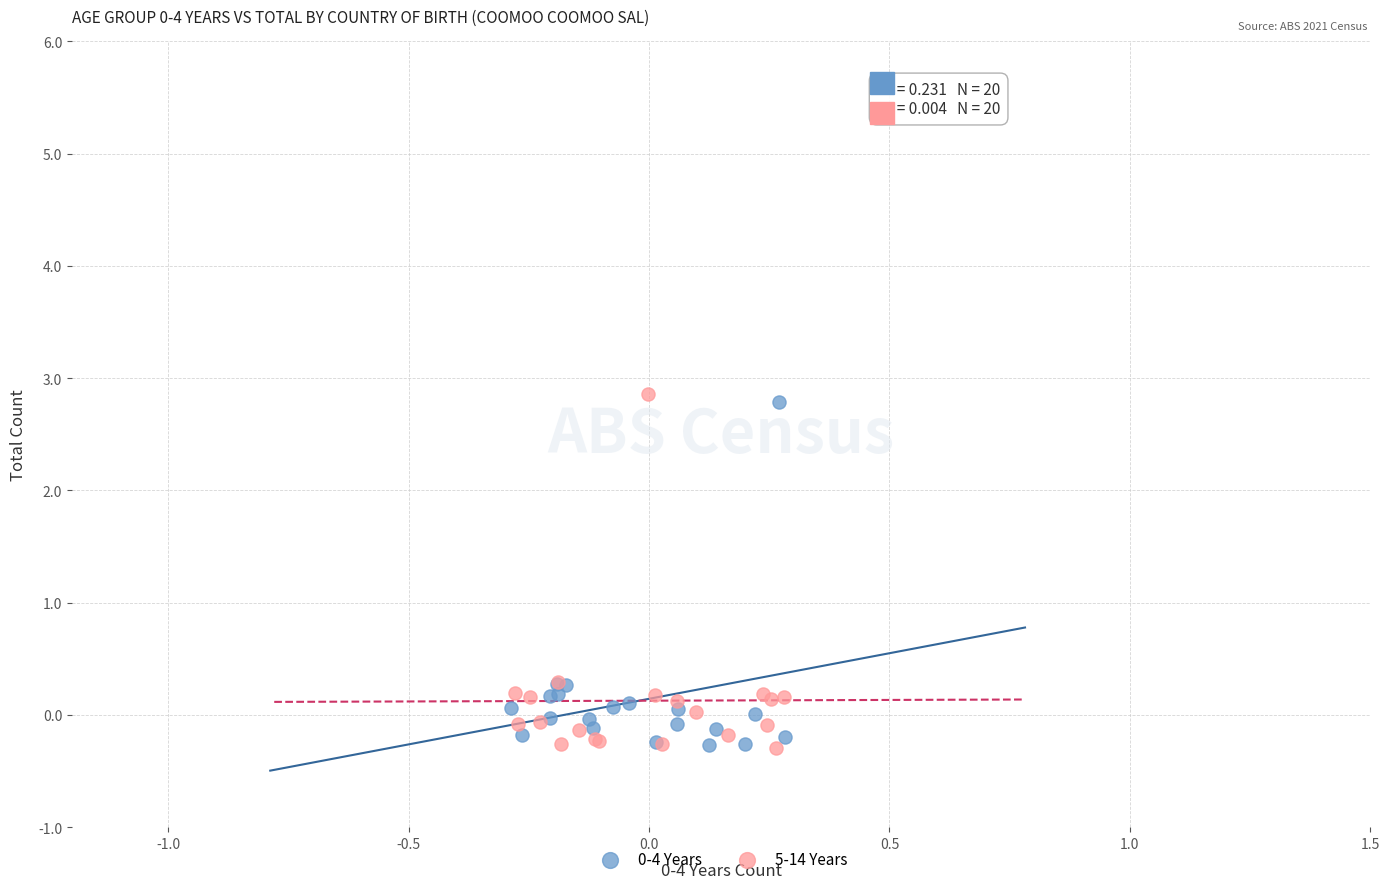

Which series has the widest spread of Y values?

5-14 Years